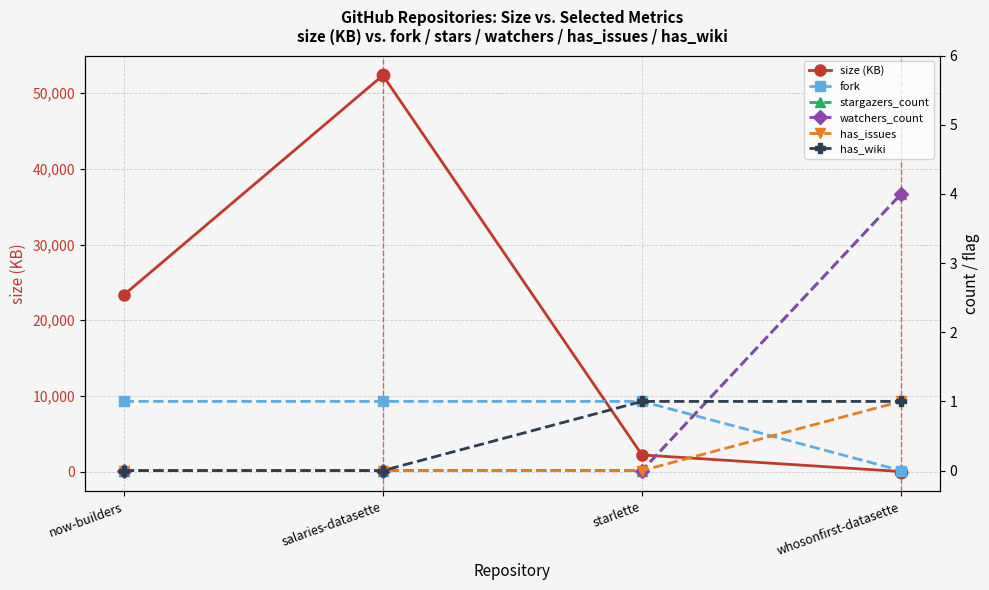

Which series has the largest Y range (max minus min)?

size (KB)